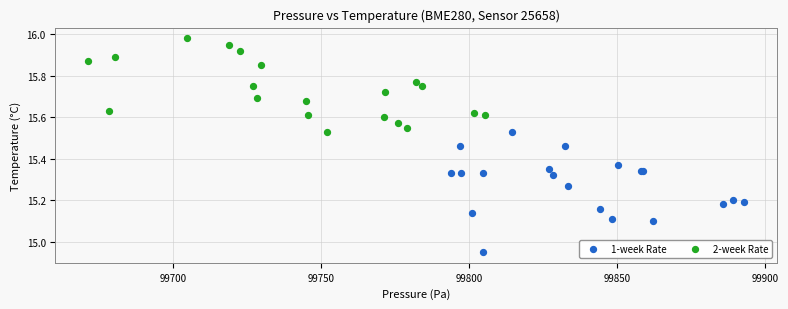

Which series reaches the minimum Y coordinate?

1-week Rate